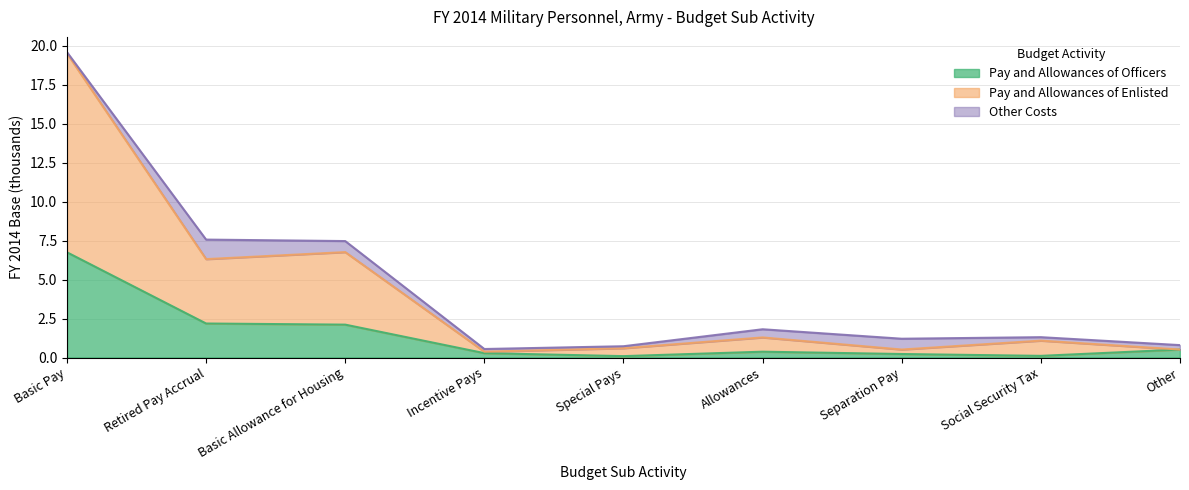

Which category has the lowest value in the Pay and Allowances of Officers series?

Special Pays